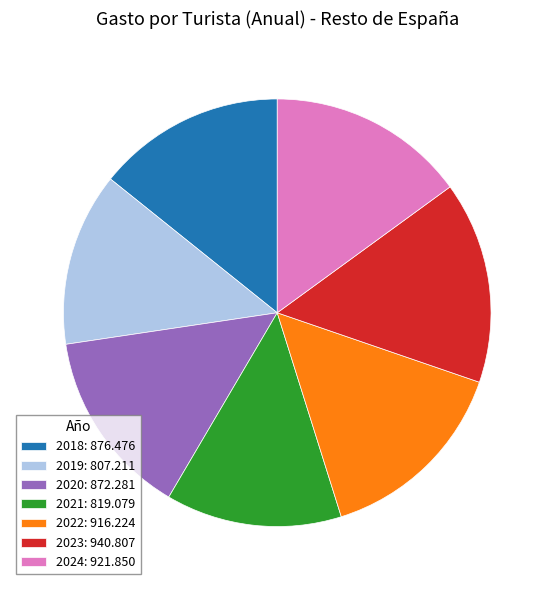

Count the number of slices in the pie.

7